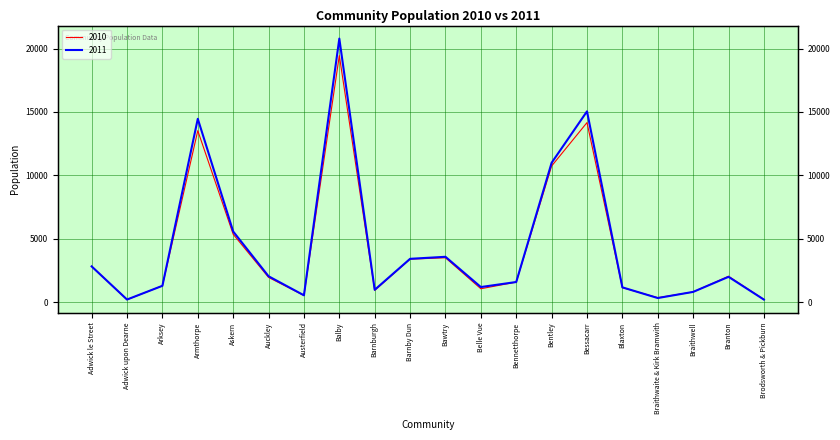

What is the label of the 12th point from the right?

Barnburgh